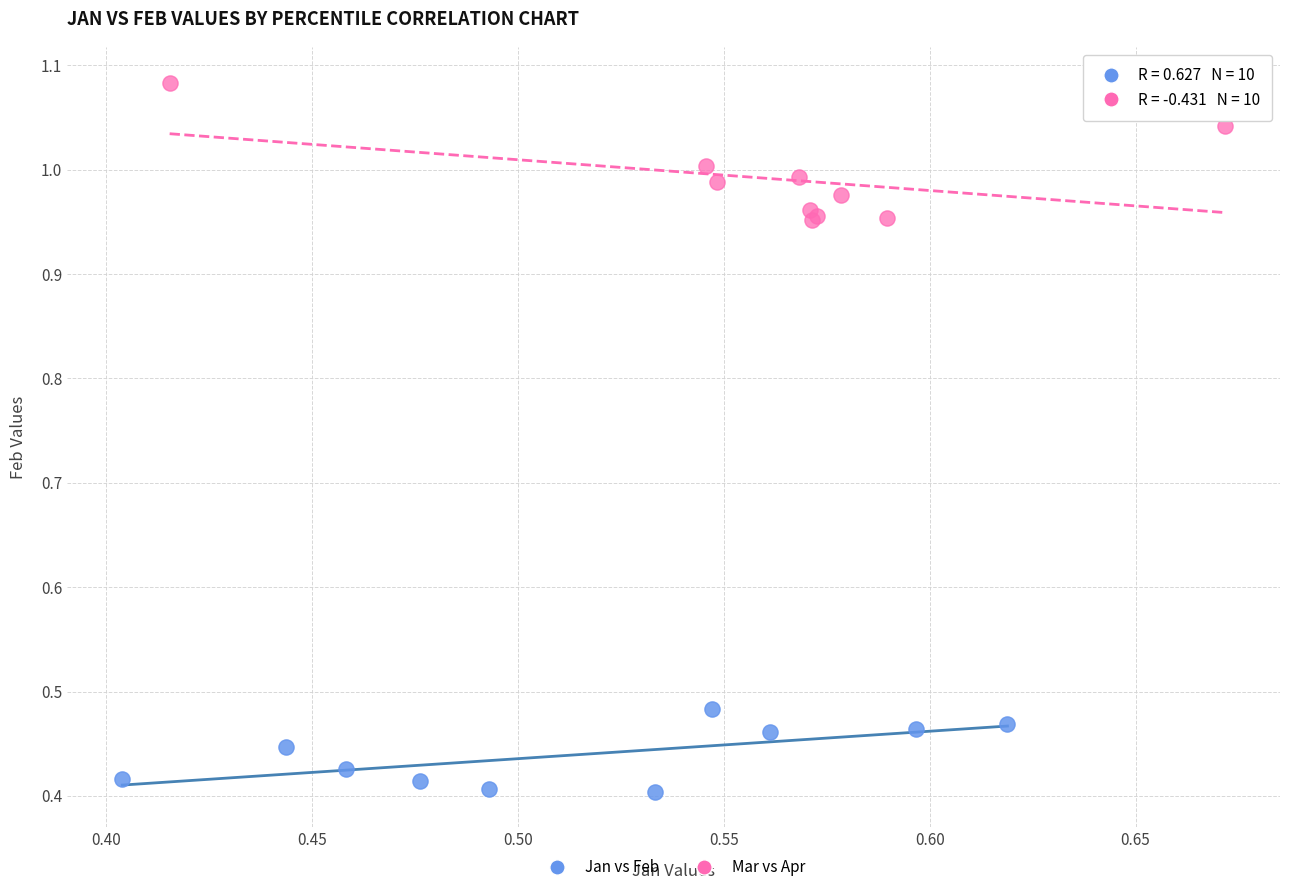

Which series contains the lowest Y value?

Jan vs Feb